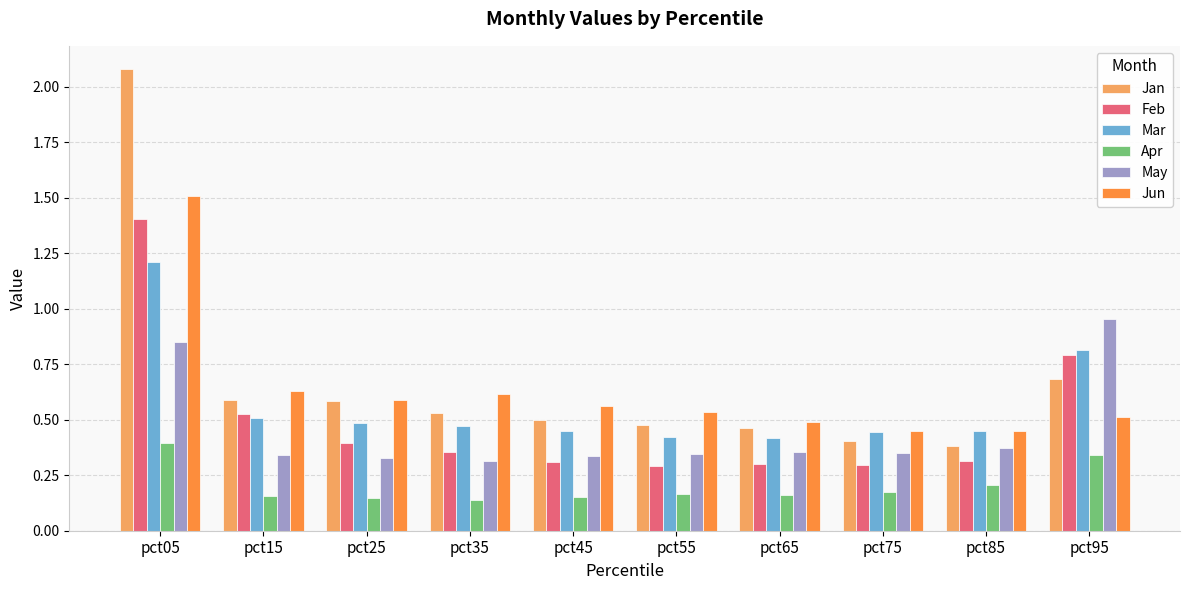

What is the maximum value shown in the chart?

2.1